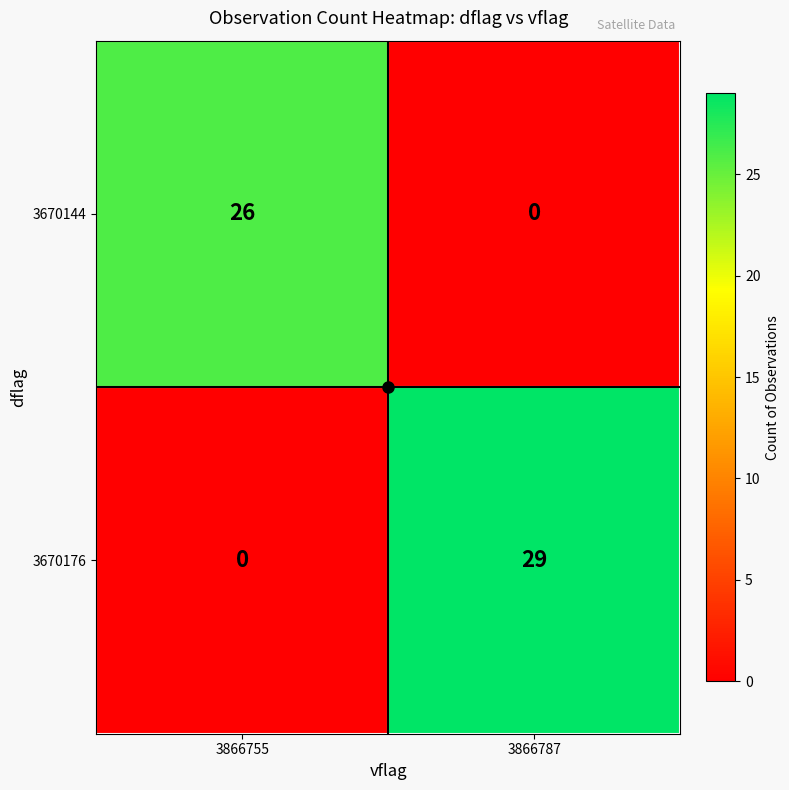

Which label corresponds to the largest value in the chart?

3866787